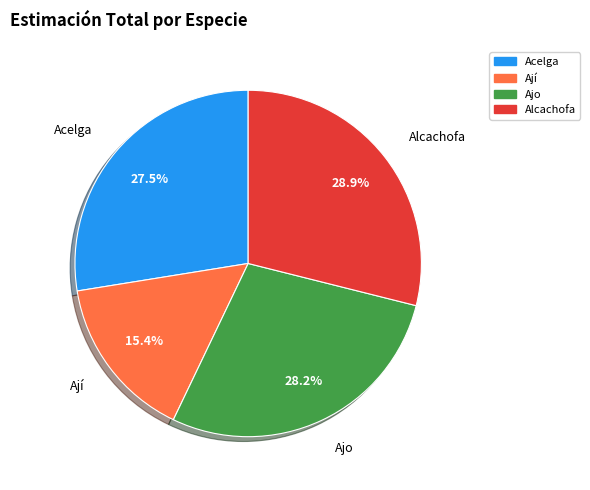

Between Ají and Ajo, which is larger?

Ajo